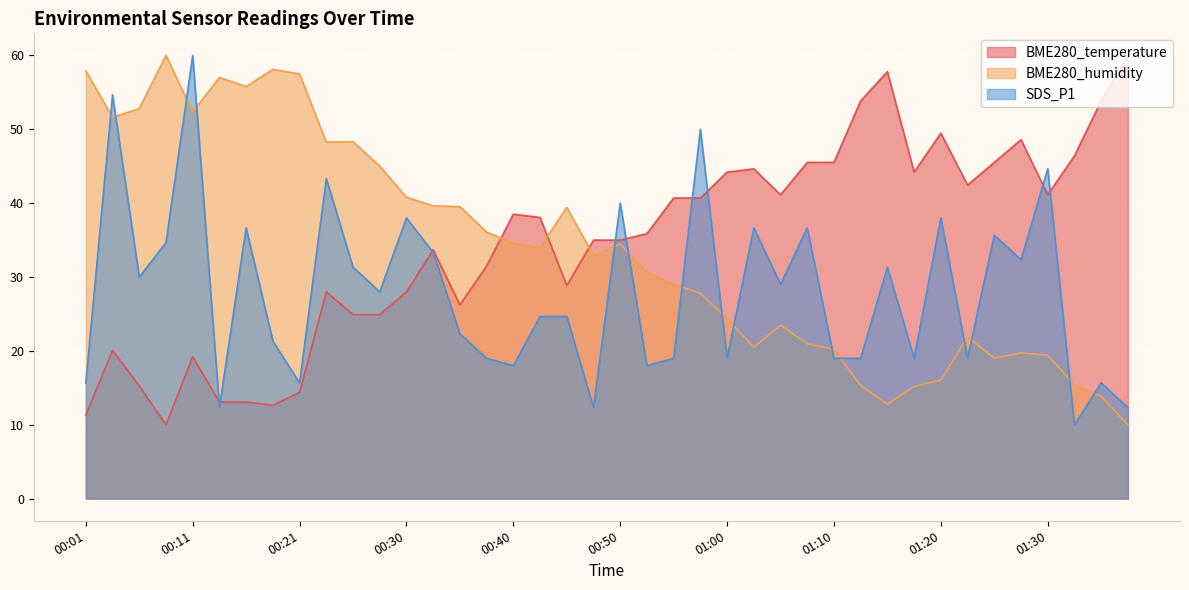

Reading left to right, extract all data points from this chart.

BME280_temperature: 00:01=11.3	00:03=20.1	00:06=15.3	00:08=10.0	00:11=19.2	00:13=13.1	00:16=13.1	00:18=12.6	00:21=14.4	00:23=28.0	00:26=24.9	00:28=24.9	00:30=28.0	00:33=33.7	00:35=26.2	00:38=31.5	00:40=38.5	00:43=38.1	00:45=28.9	00:48=35.0	00:50=35.0	00:53=35.9	00:55=40.7	00:58=40.7	01:00=44.2	01:03=44.6	01:05=41.1	01:08=45.5	01:10=45.5	01:13=53.9	01:15=57.8	01:18=44.2	01:20=49.5	01:23=42.5	01:25=45.5	01:28=48.6	01:30=41.1	01:32=46.4	01:35=53.9	01:37=60.0
BME280_humidity: 00:01=57.9	00:03=51.6	00:06=52.8	00:08=60.0	00:11=52.3	00:13=57.0	00:16=55.8	00:18=58.1	00:21=57.5	00:23=48.3	00:26=48.3	00:28=45.0	00:30=40.8	00:33=39.6	00:35=39.5	00:38=36.1	00:40=34.6	00:43=34.0	00:45=39.4	00:48=32.9	00:50=34.5	00:53=30.6	00:55=29.0	00:58=27.8	01:00=24.4	01:03=20.5	01:05=23.5	01:08=21.0	01:10=20.2	01:13=15.3	01:15=12.8	01:18=15.2	01:20=16.0	01:23=21.9	01:25=19.0	01:28=19.7	01:30=19.4	01:32=15.4	01:35=13.8	01:37=10.0
SDS_P1: 00:01=15.7	00:03=54.7	00:06=30.0	00:08=34.7	00:11=60.0	00:13=12.3	00:16=36.7	00:18=21.3	00:21=15.7	00:23=43.3	00:26=31.3	00:28=28.0	00:30=38.0	00:33=33.3	00:35=22.3	00:38=19.0	00:40=18.0	00:43=24.7	00:45=24.7	00:48=12.3	00:50=40.0	00:53=18.0	00:55=19.0	00:58=50.0	01:00=19.0	01:03=36.7	01:05=29.0	01:08=36.7	01:10=19.0	01:13=19.0	01:15=31.3	01:18=19.0	01:20=38.0	01:23=19.0	01:25=35.7	01:28=32.3	01:30=44.7	01:32=10.0	01:35=15.7	01:37=12.3